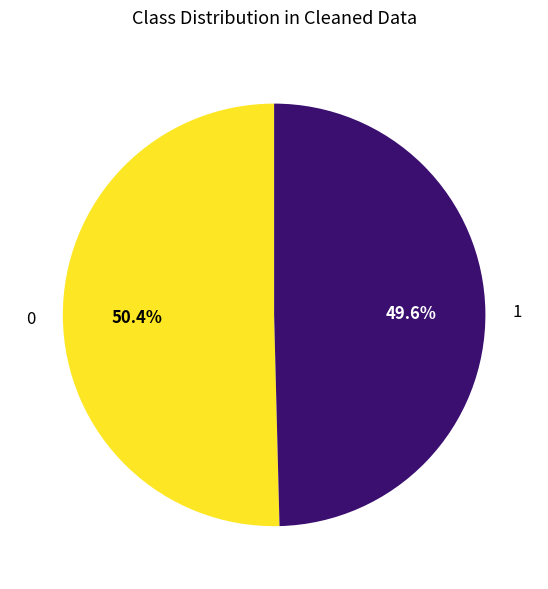

To the nearest percent, what is the average slice percentage?

50%